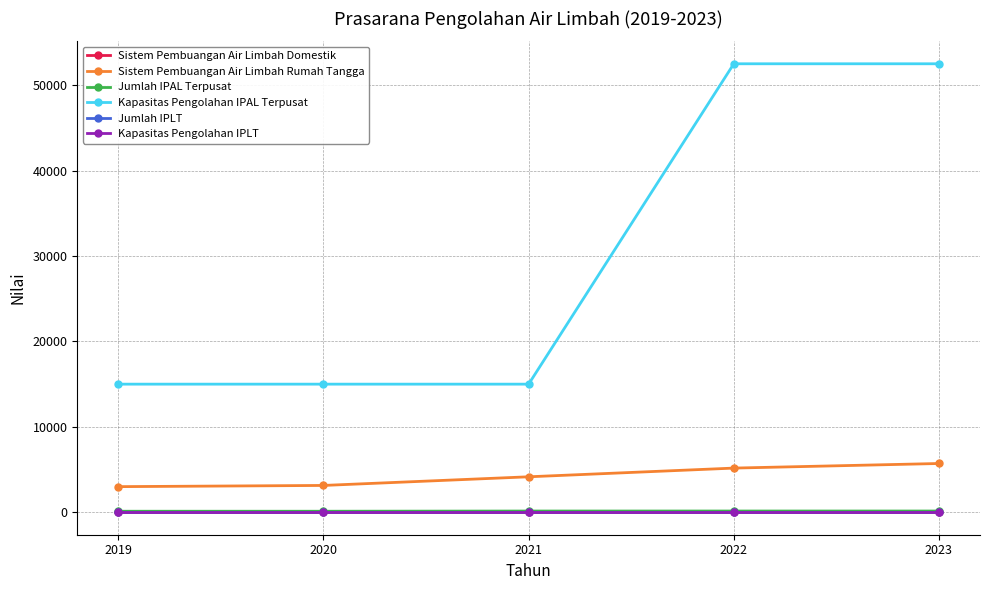

The Kapasitas Pengolahan IPLT series shows 25 at 2020. True or false?

True